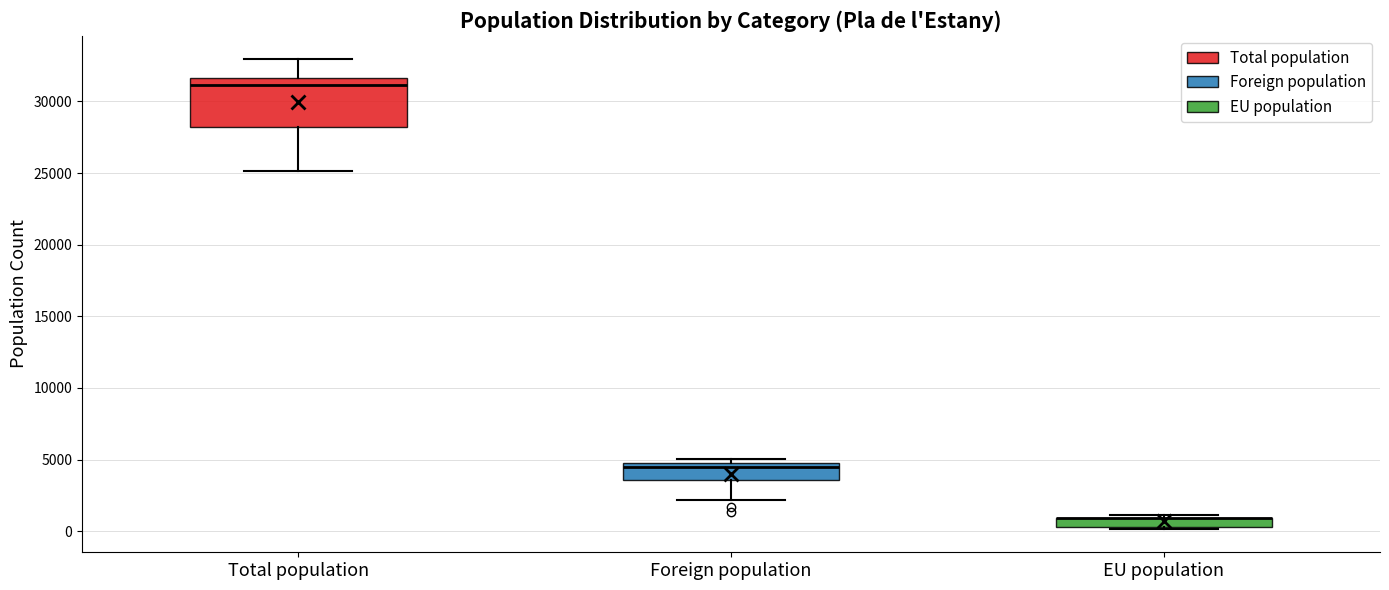

Which box is the tallest, from its lower edge to its upper edge?

Total population